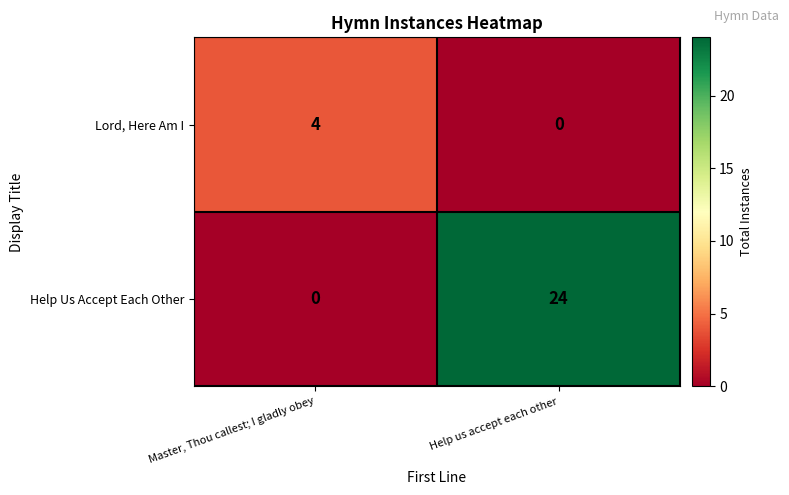

Reading left to right, what are all the values shown in this chart?

Lord, Here Am I: Master, Thou callest; I gladly obey=4	Help us accept each other=0
Help Us Accept Each Other: Master, Thou callest; I gladly obey=0	Help us accept each other=24